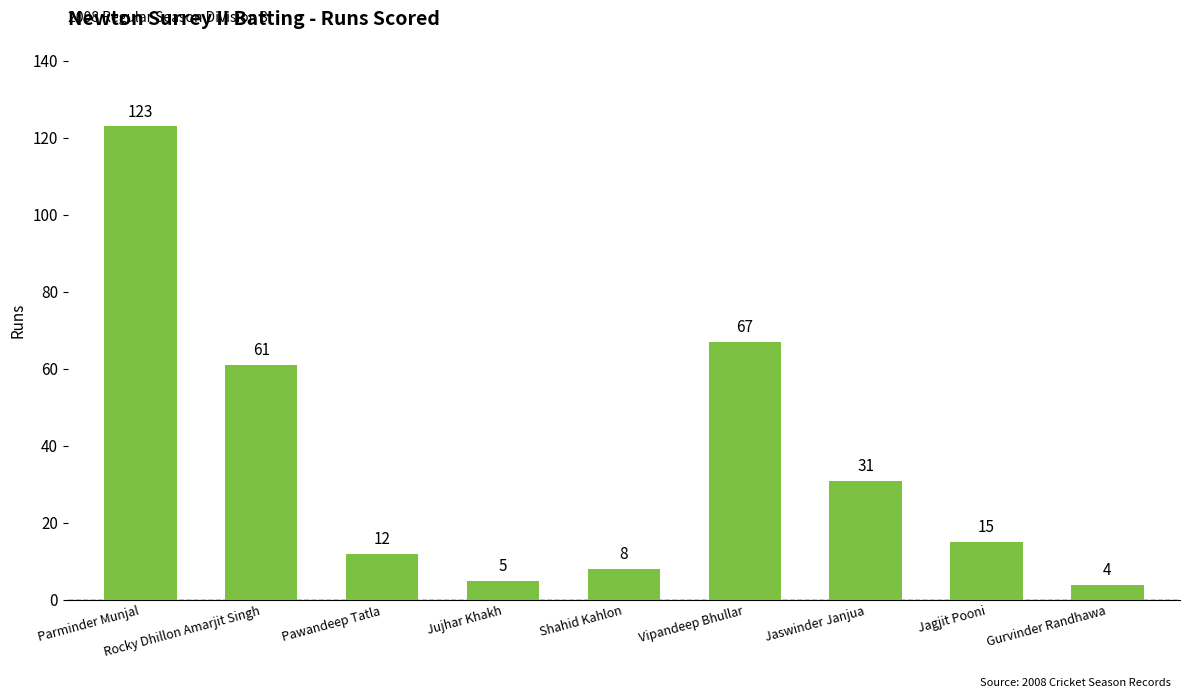

What is the value of the 8th bar from the left?

15